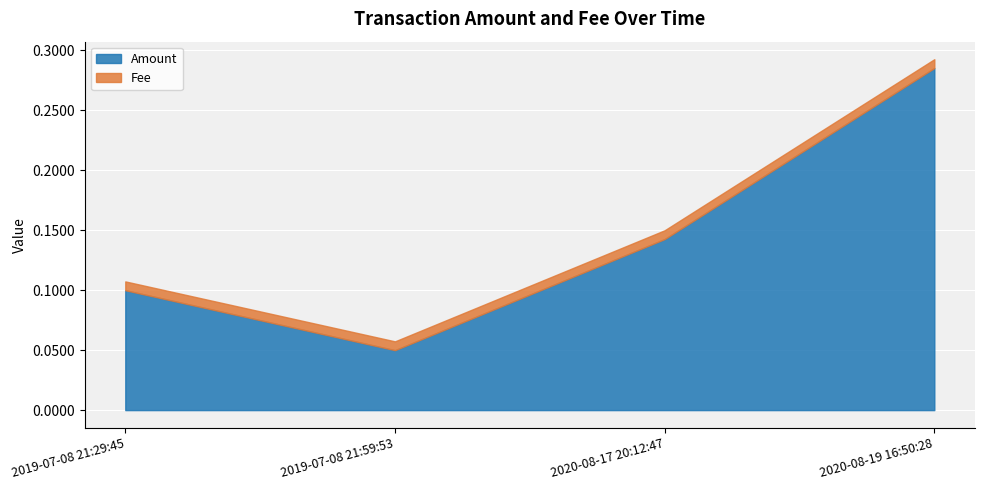

What is the sum of all Amount values?

0.6